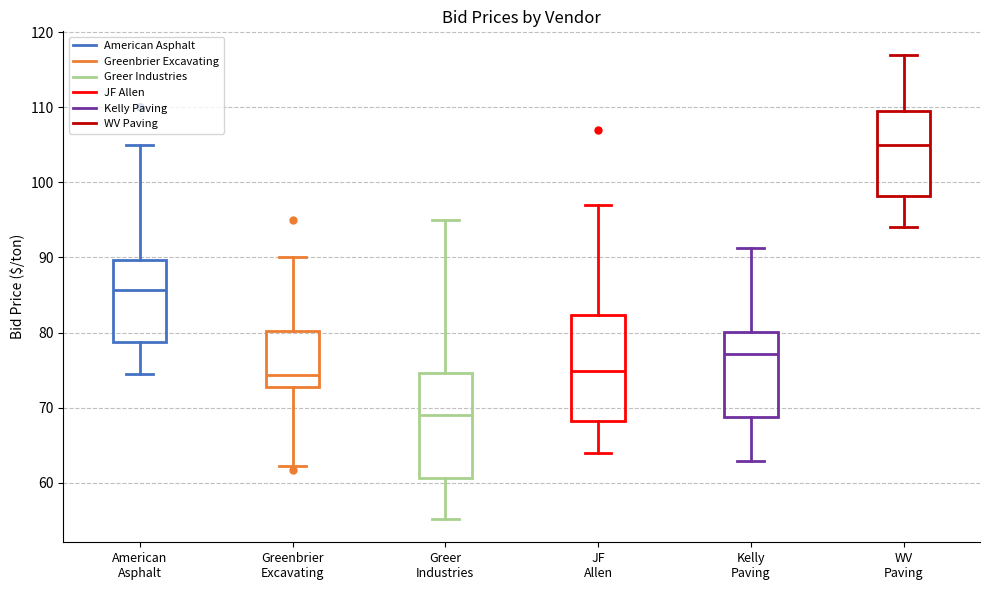

Reading left to right, transcribe this box plot: for each box, give where its median line is, the range the box spans, and where its two whiskers end, as read against the y-axis. The values are not printed on the chart, so give them approximately, as read against the axis.

American Asphalt: median 86, box 79 to 90, whiskers 75 to 105
Greenbrier Excavating: median 74, box 73 to 80, whiskers 62 to 90
Greer Industries: median 69, box 61 to 75, whiskers 55 to 95
JF Allen: median 75, box 68 to 82, whiskers 64 to 97
Kelly Paving: median 77, box 69 to 80, whiskers 63 to 91
WV Paving: median 105, box 98 to 110, whiskers 94 to 117